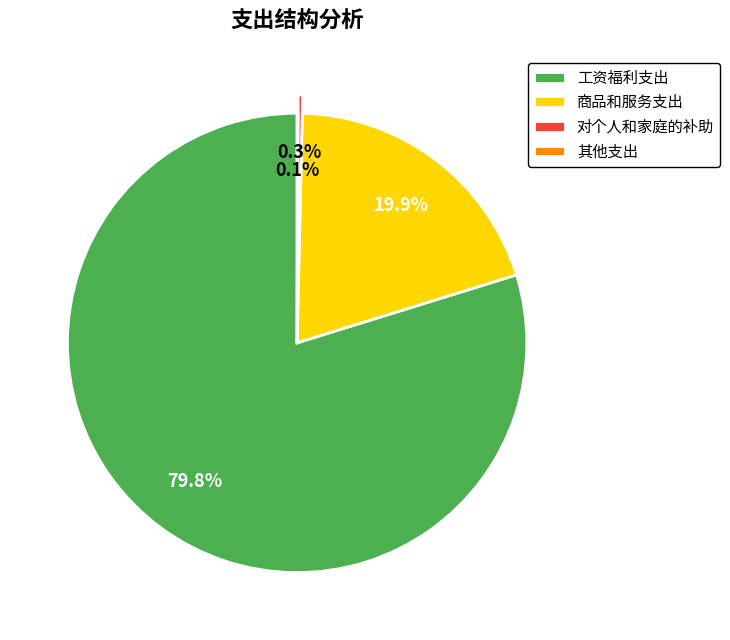

Which has a higher value, 对个人和家庭的补助 or 工资福利支出?

工资福利支出